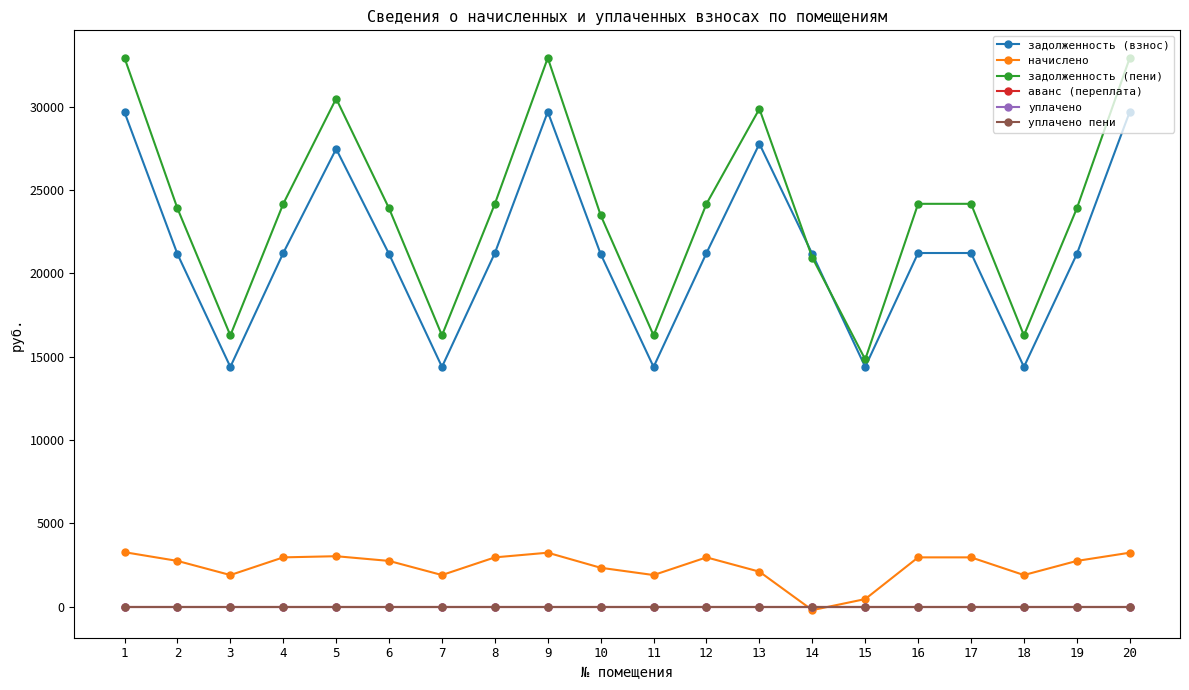

True or false: начислено and задолженность (взнос) intersect in this chart.

False